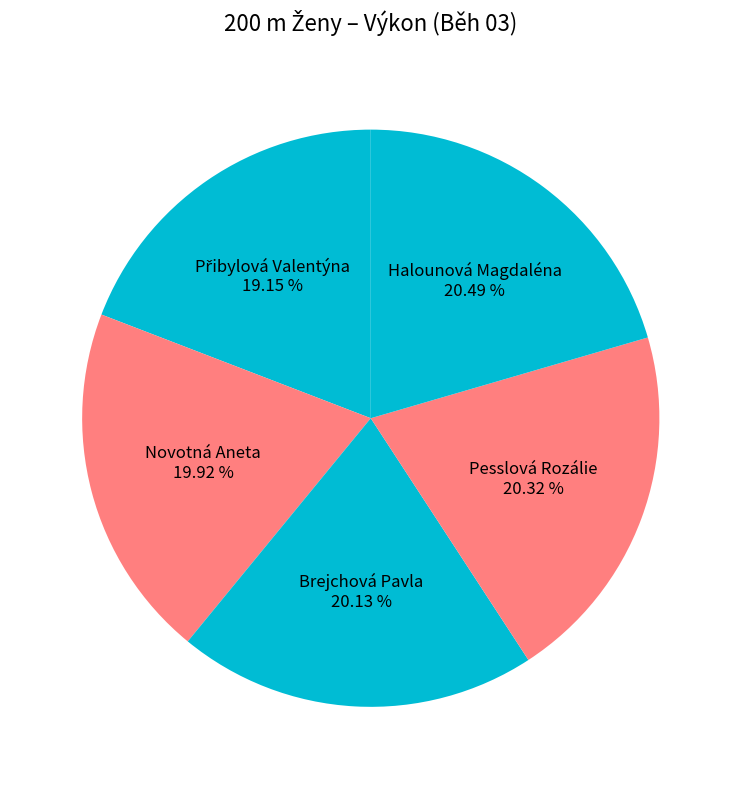

What is the ratio of the value at Novotná Aneta to the value at Halounová Magdaléna?

1.0